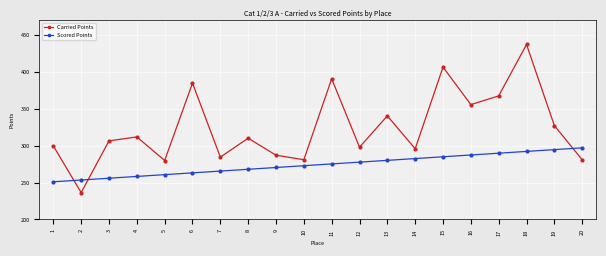

After their last crossing, which series has the higher values: Carried Points or Scored Points?

Scored Points